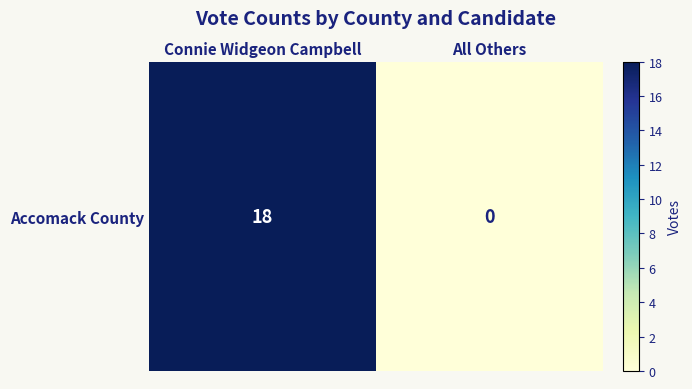

What is the difference between the maximum and minimum values?

18